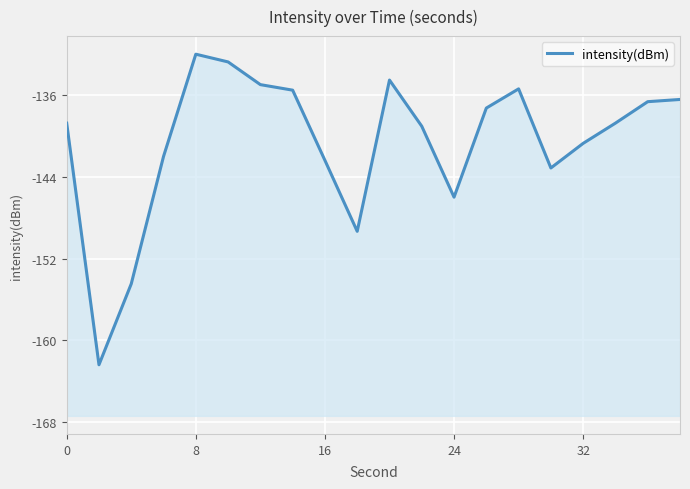

Does the chart display data point markers on the line(s)?

No